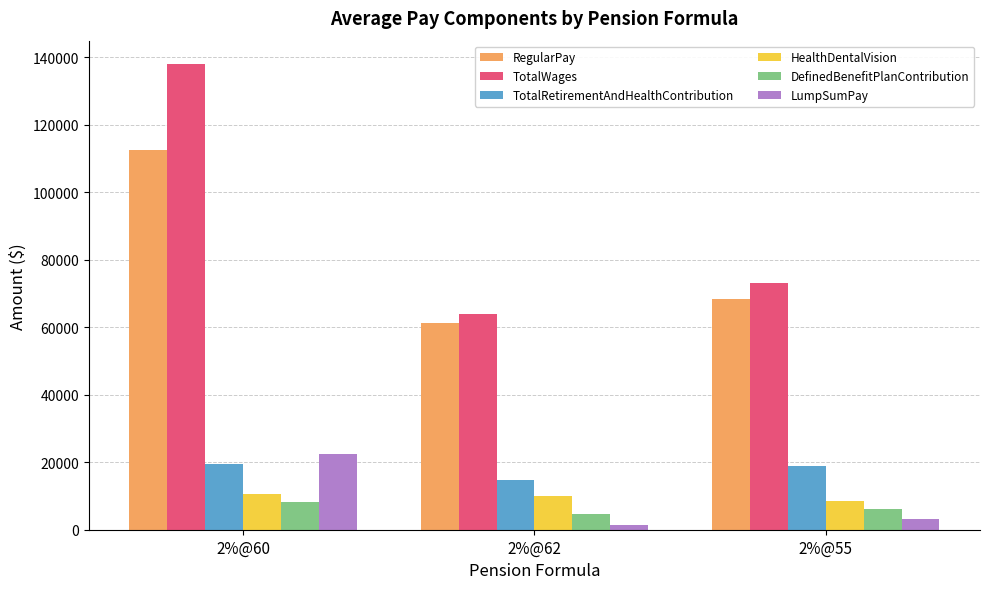

True or false: TotalRetirementAndHealthContribution has a value of 19353 at 2%@60.

True